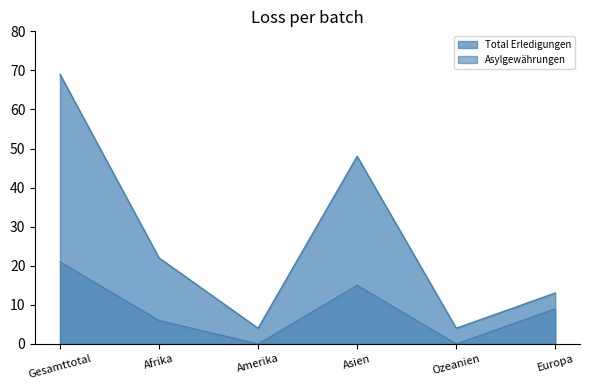

How many Total Erledigungen values are between 4 and 48?

5